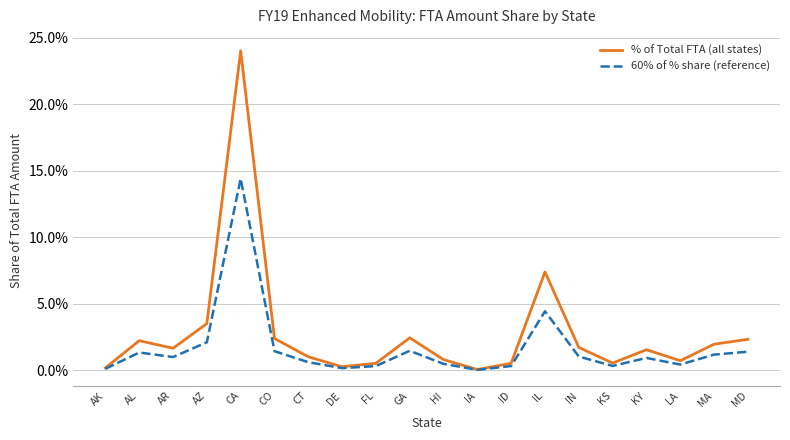

Is this an area chart (filled region under the line)?

No